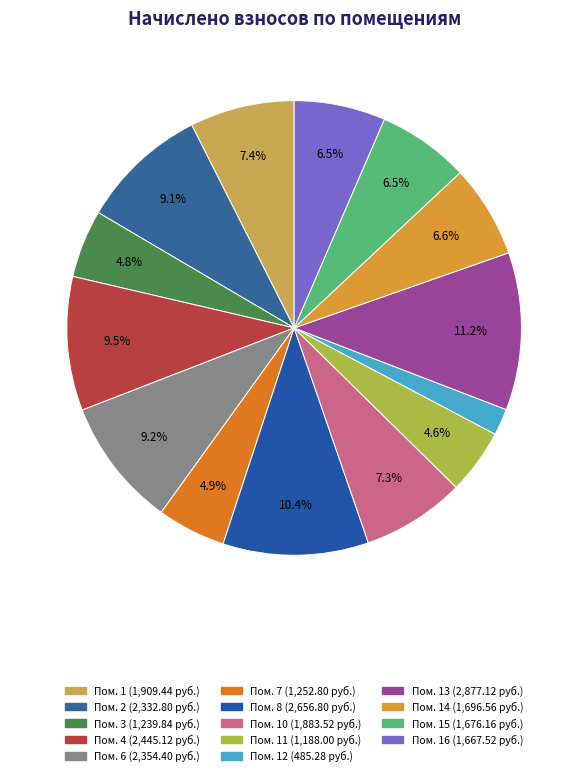

How many slices are in this pie chart?

14